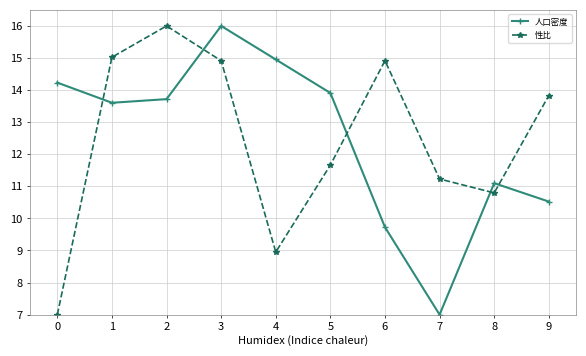

How many lines are shown in the chart?

2